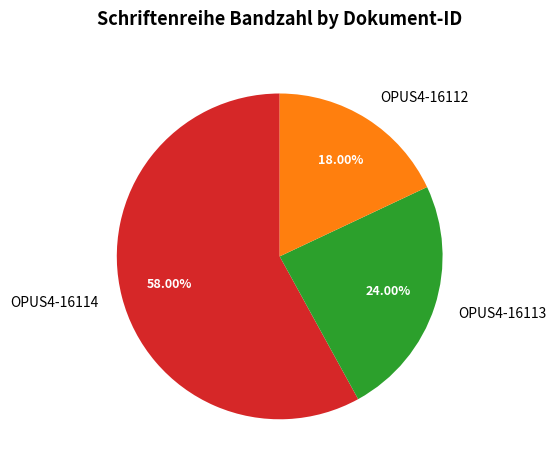

What is the smallest slice in the pie chart?

OPUS4-16112